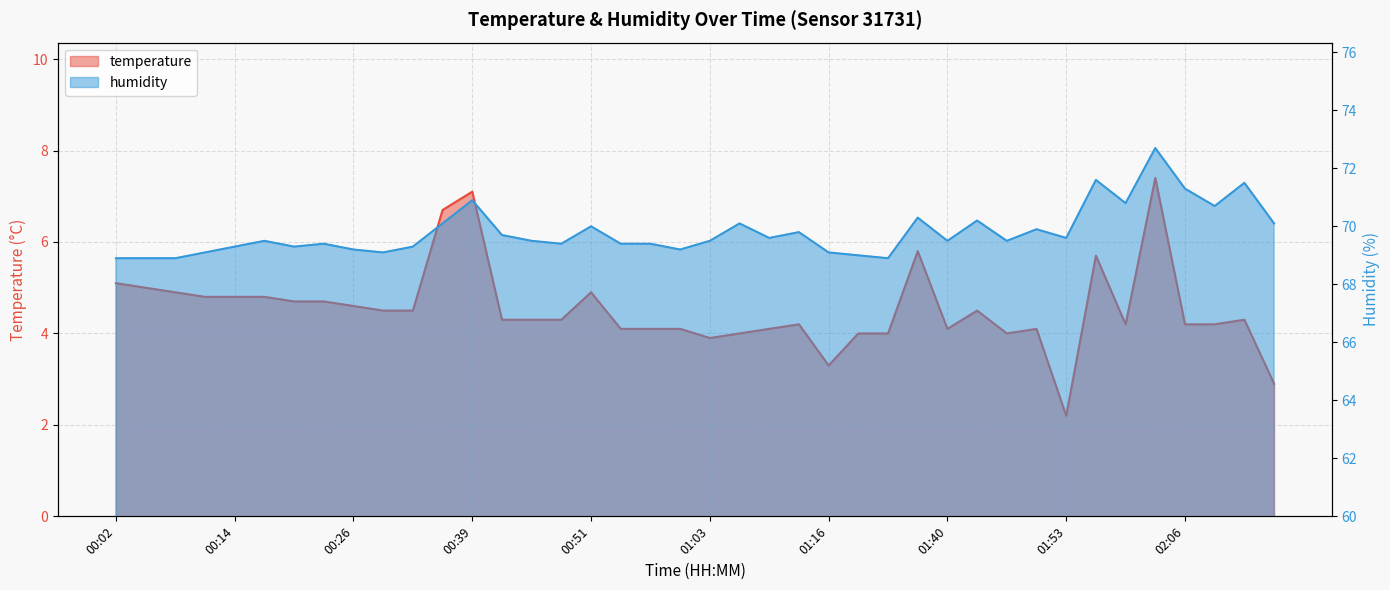

Read the humidity value at 00:39.

70.9